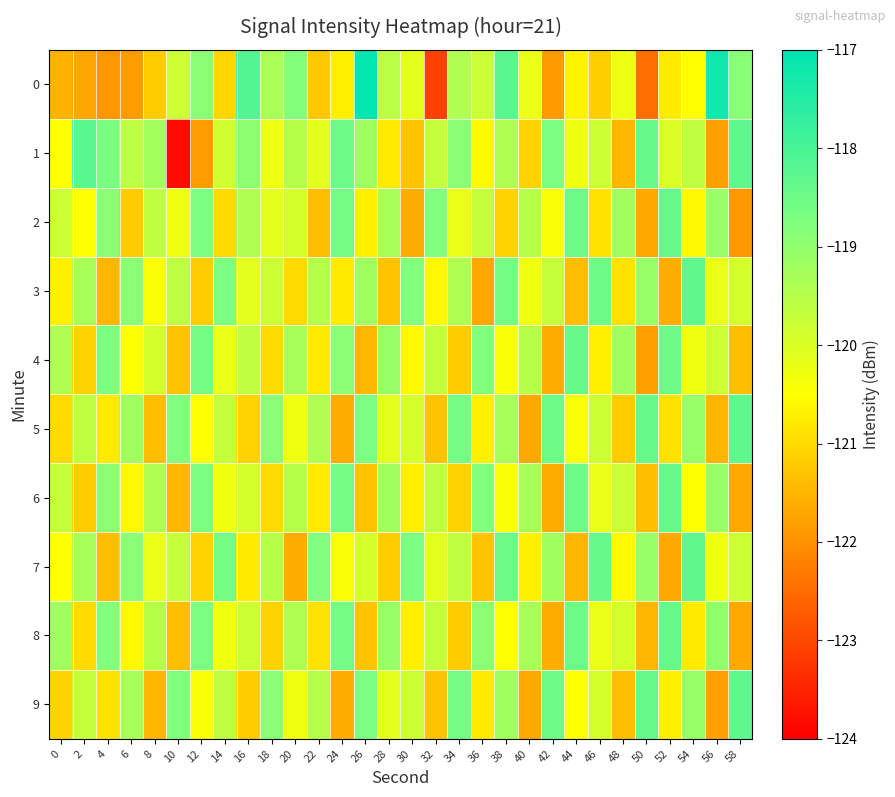

What is the smallest value displayed?

-123.8